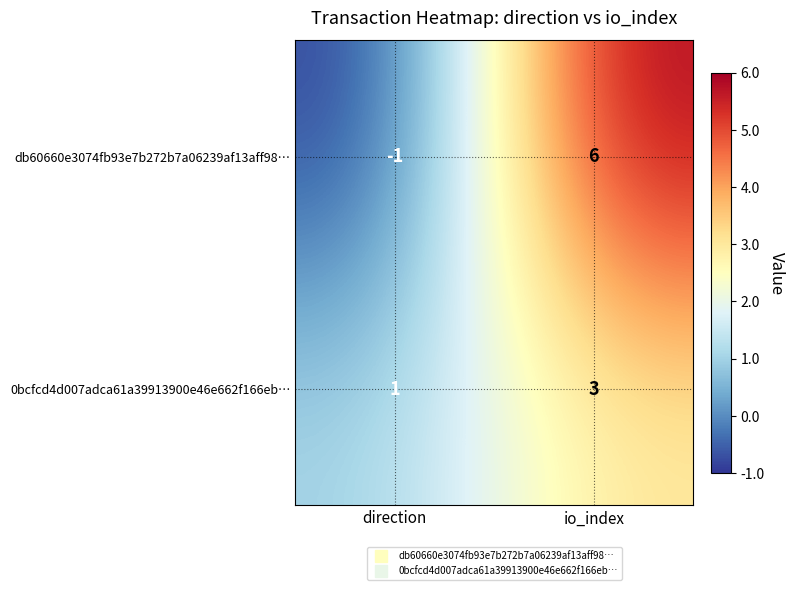

Which series changed the most between direction and io_index?

db60660e3074fb93e7b272b7a06239af13aff98…